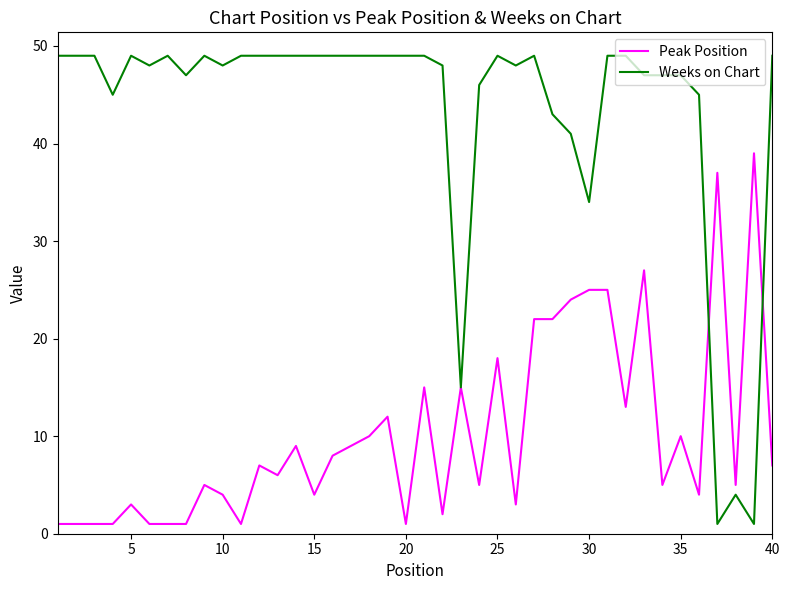

True or false: Weeks on Chart and Peak Position intersect in this chart.

True